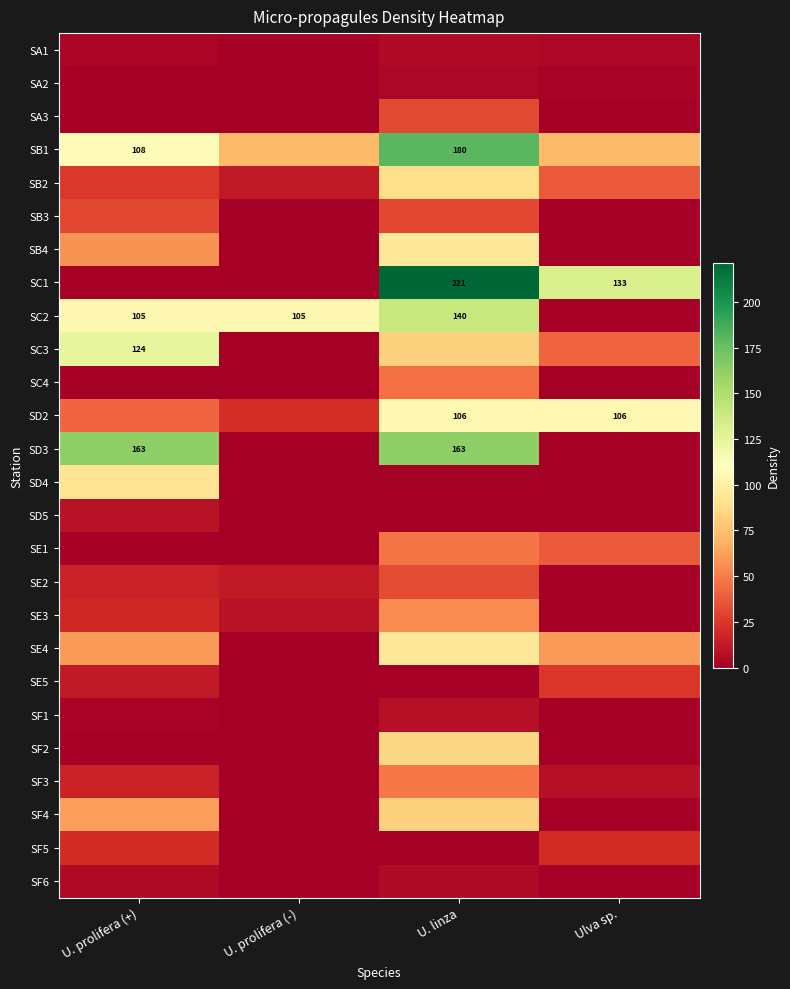

List the series in order of their peak value, highest first.

SC1, SB1, SD3, SC2, SC3, SD2, SB4, SE4, SD4, SB2, SF2, SF4, SE3, SF3, SE1, SC4, SE2, SA3, SB3, SE5, SF5, SD5, SF1, SF6, SA1, SA2